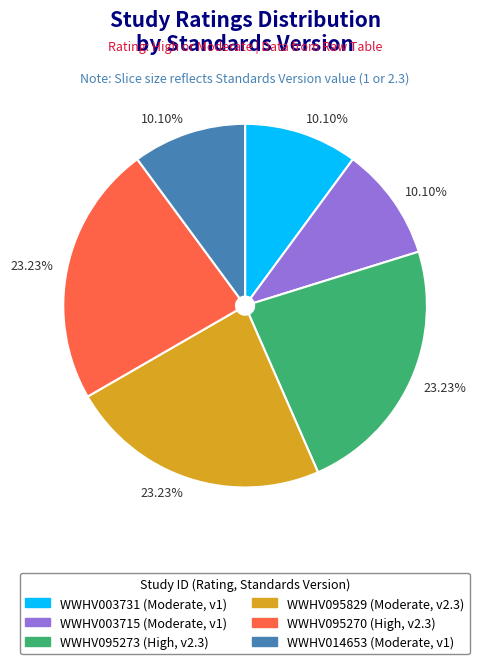

Does any single category account for the majority?

No